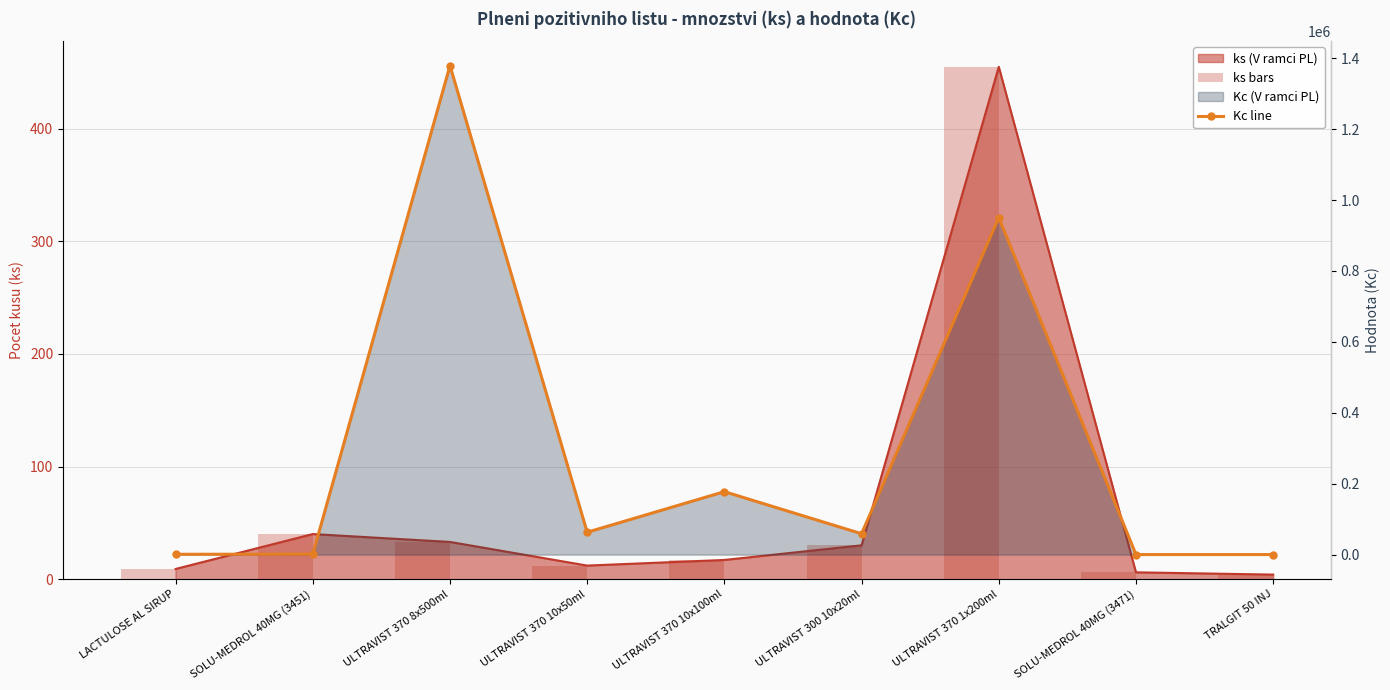

What is the difference between the Kc line values at ULTRAVIST 370 10x50ml and ULTRAVIST 370 8x500ml?

1315815.4